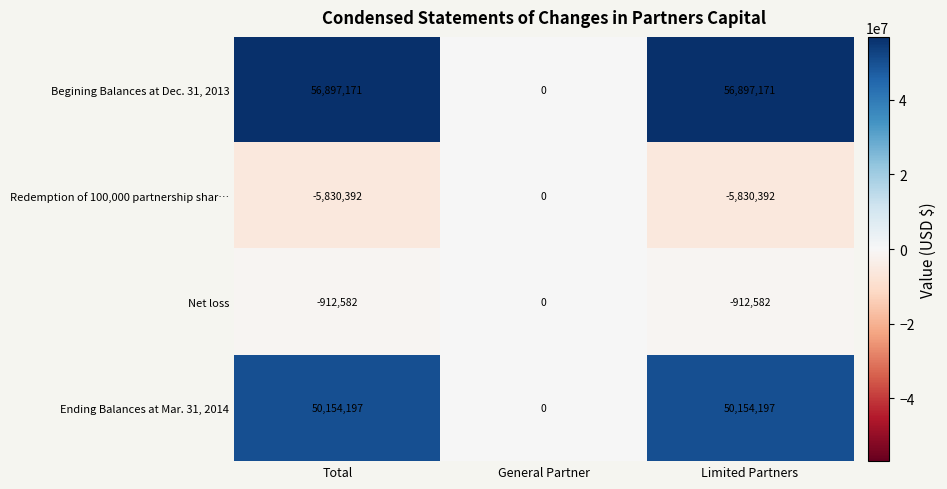

How many series are shown in this chart?

4